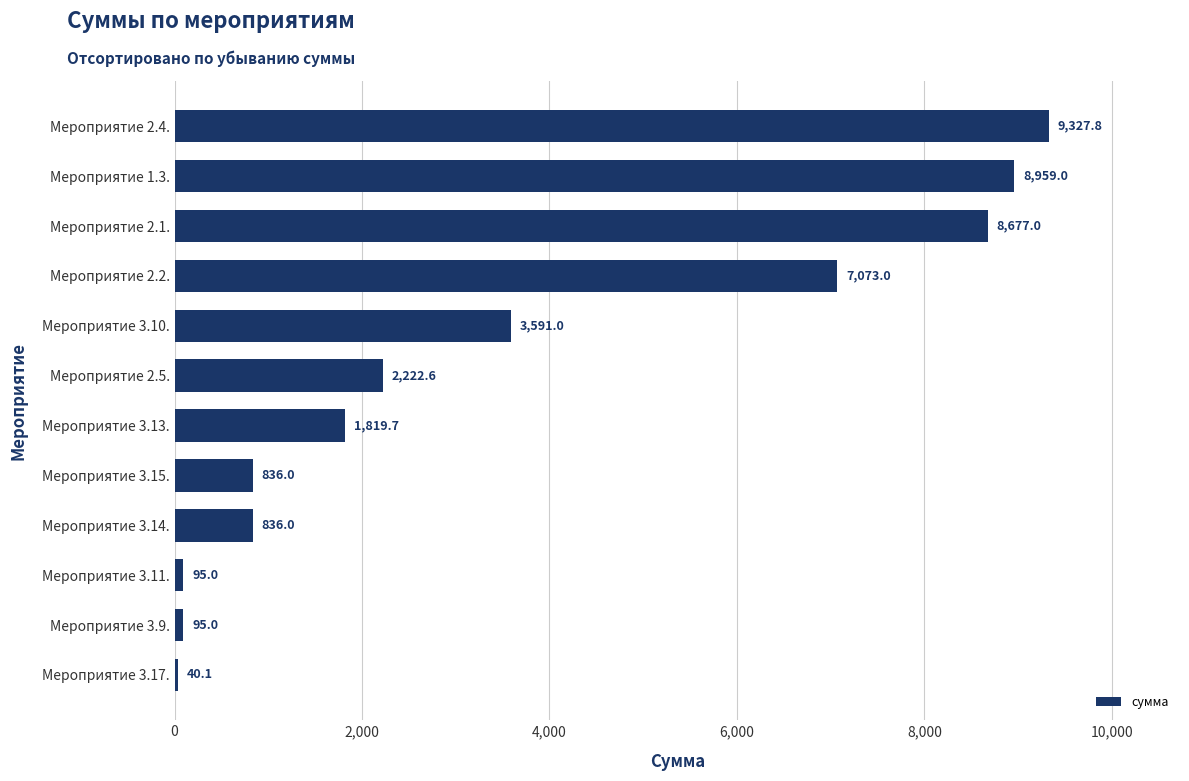

What is the sum of all values?

43572.2